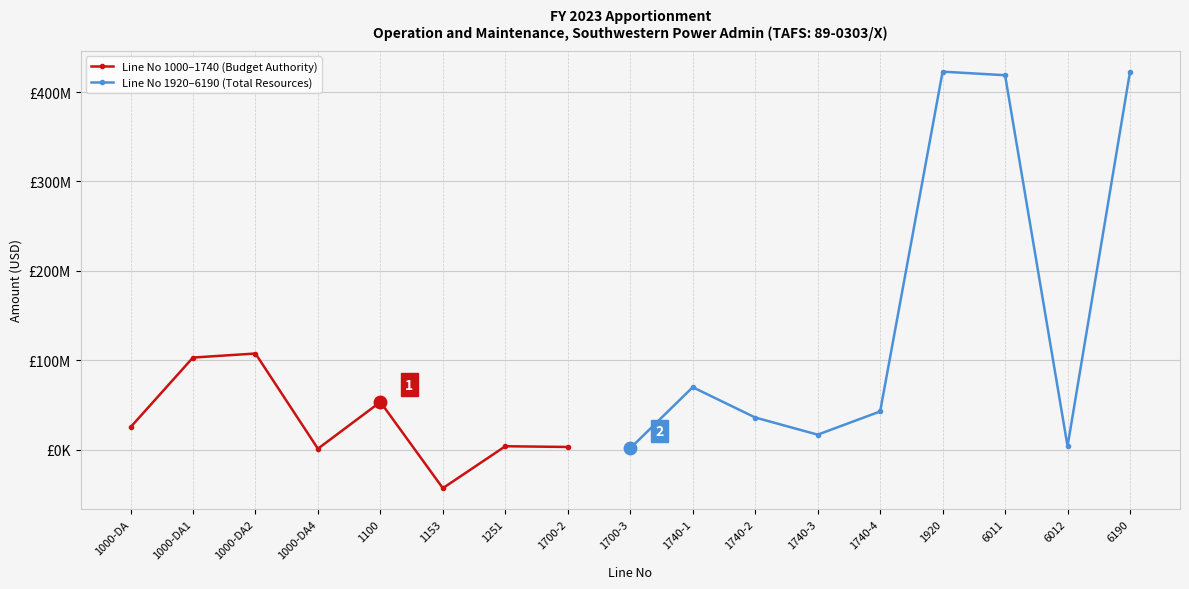

What is the greatest value displayed?

422782619